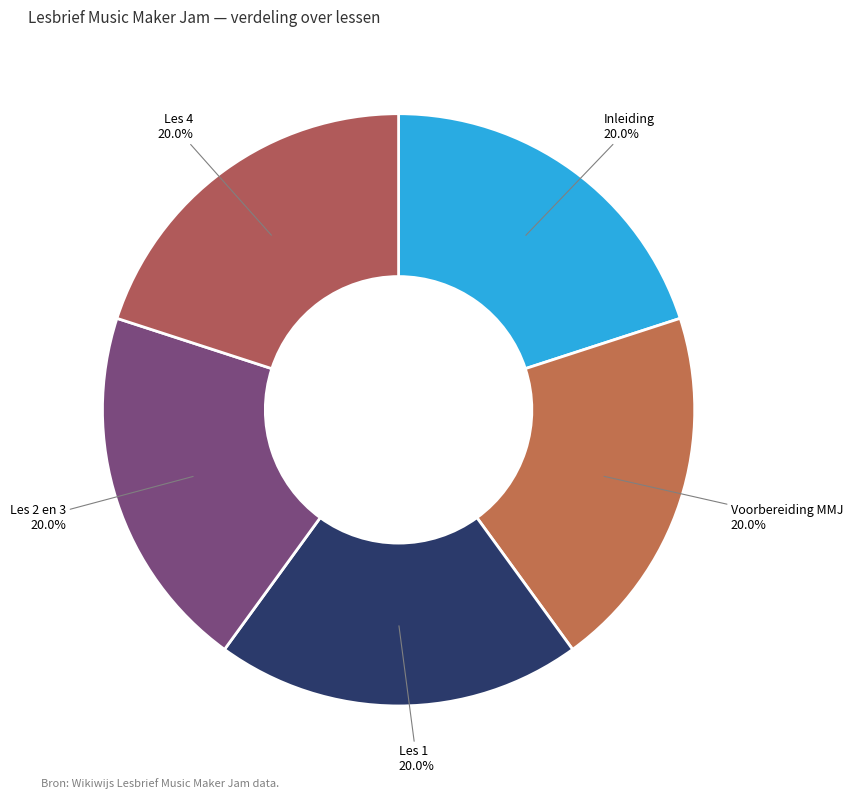

Approximately how many times larger is the value at Les 4 compared to Voorbereiding MMJ?

1.0